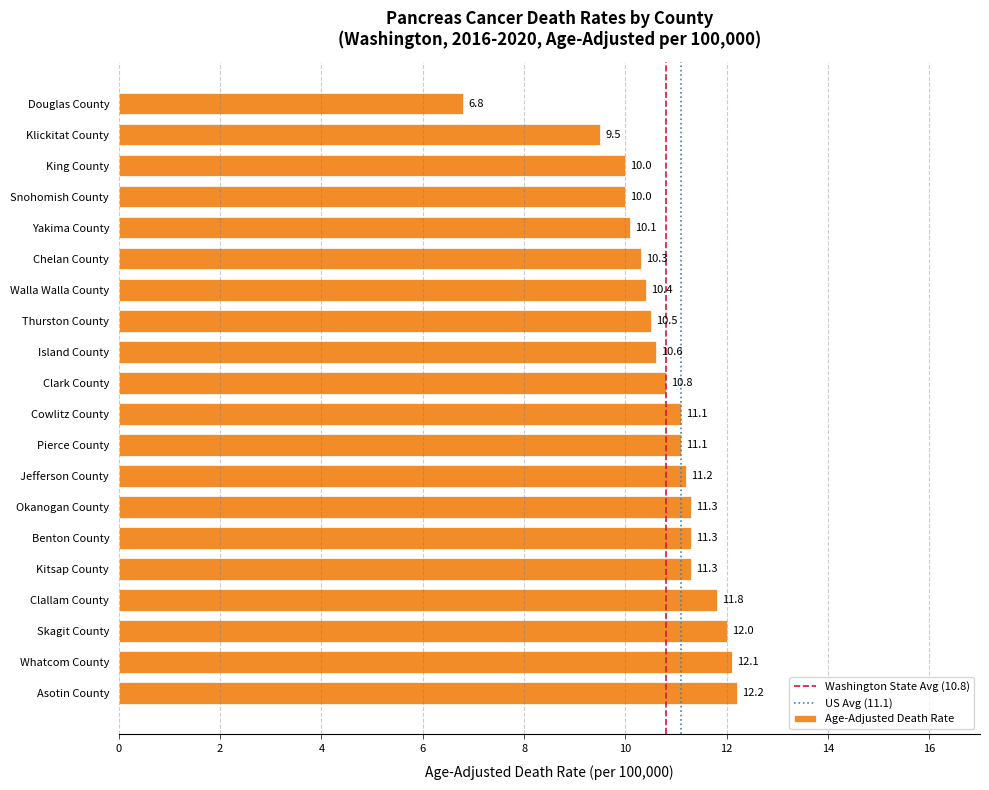

Reading bottom to top, extract all data points from this chart.

12.2	12.1	12.0	11.8	11.3	11.3	11.3	11.2	11.1	11.1	10.8	10.6	10.5	10.4	10.3	10.1	10.0	10.0	9.5	6.8